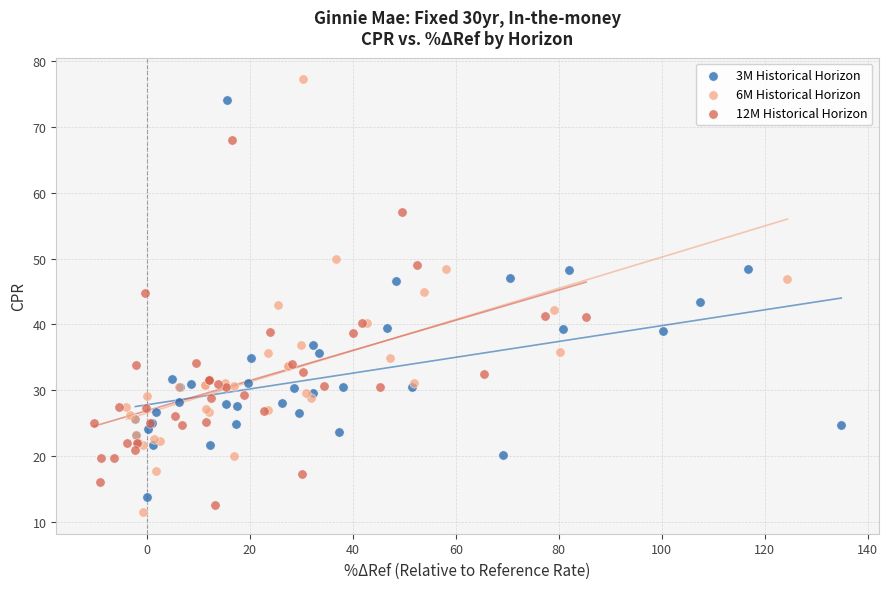

Which series contains the highest Y value?

6M Historical Horizon